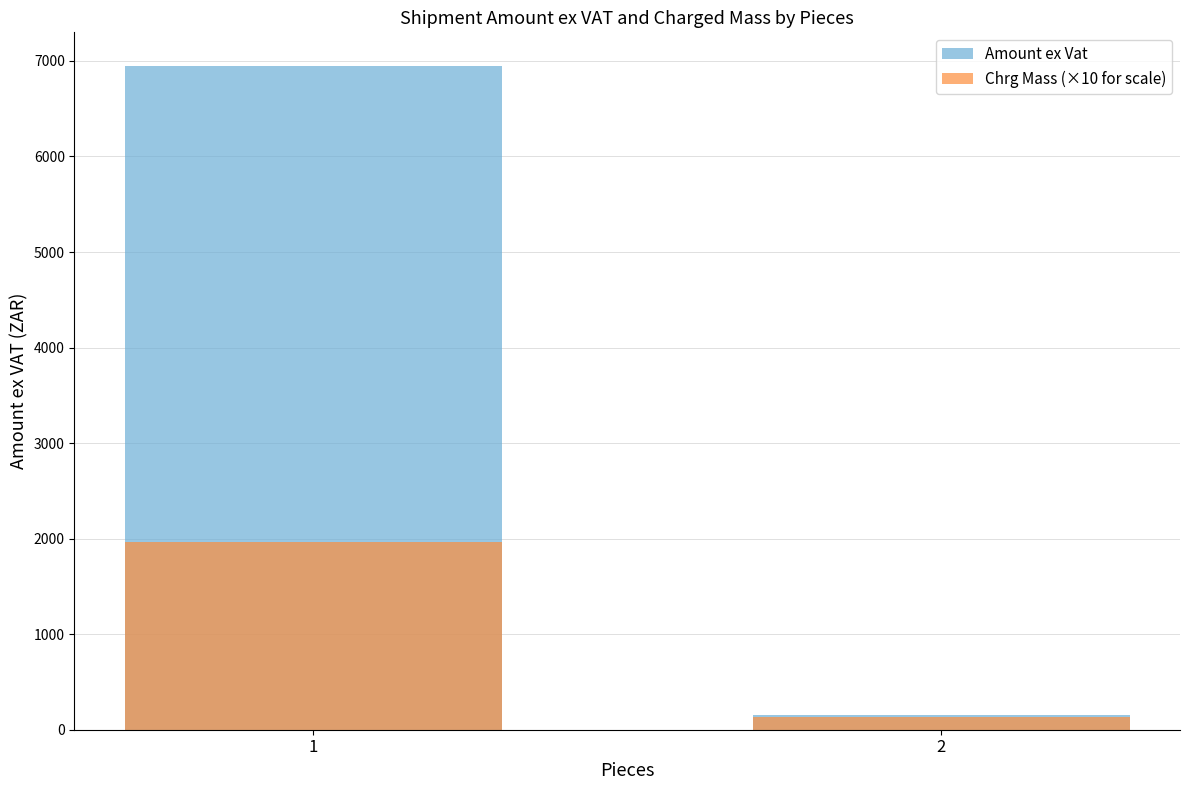

What is the spread (max minus min) of values at 2?

21.6